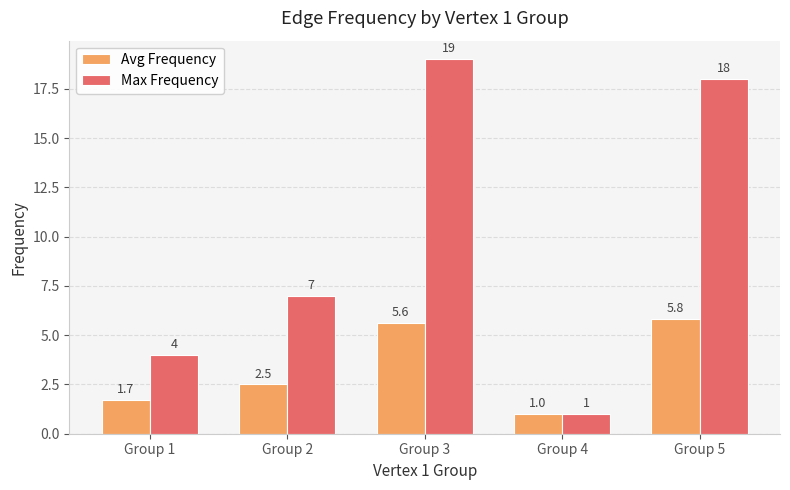

What is the total value across all series at Group 3?

24.6